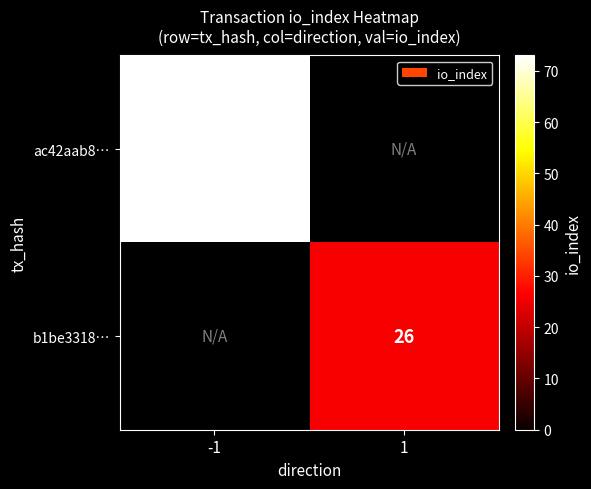

How many categories are shown in the chart?

2